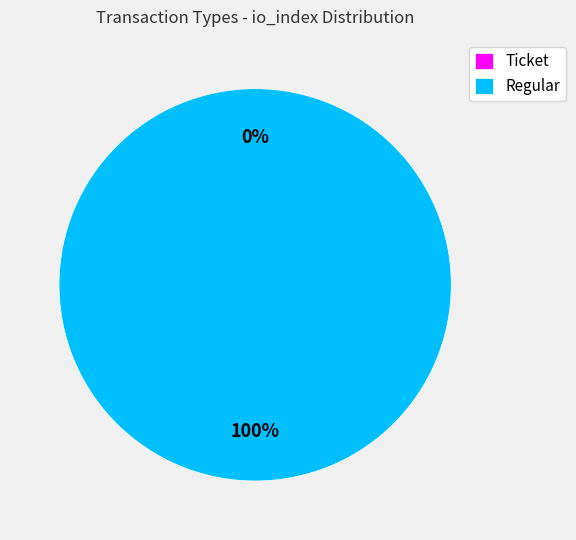

How many slices are in this pie chart?

2